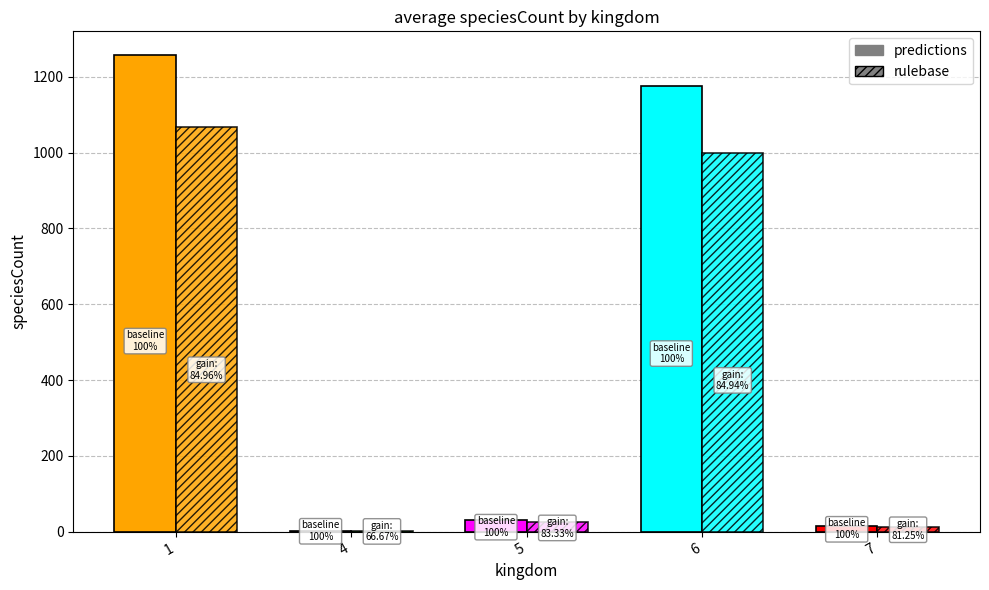

At which label does rulebase first exceed 25?

1